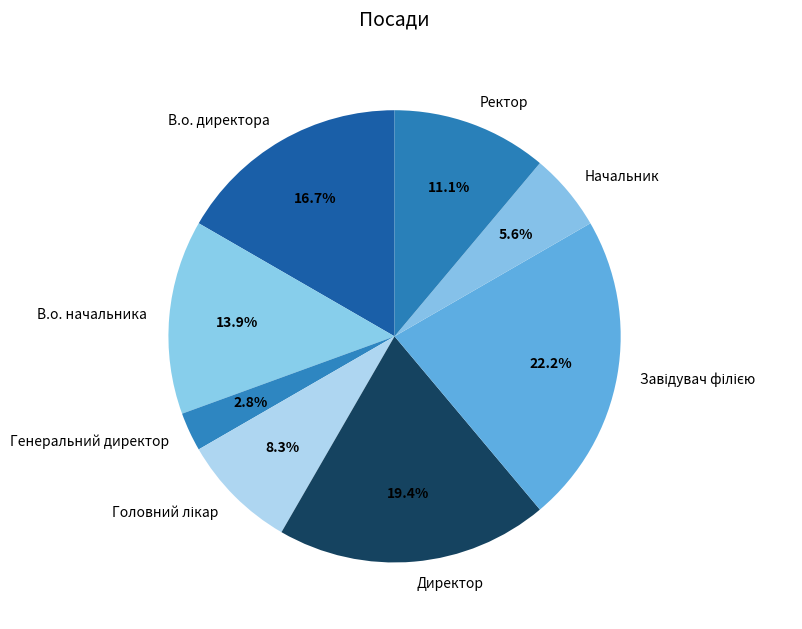

Which category has the smallest portion of the pie?

Генеральний директор